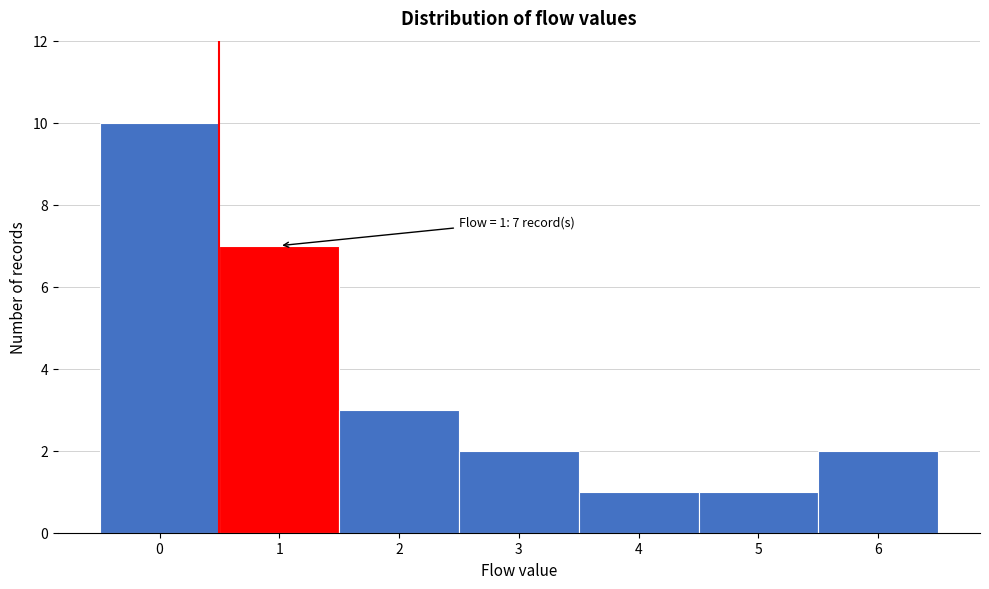

Reading left to right, what are all the values shown in this chart?

10	7	3	2	1	1	2